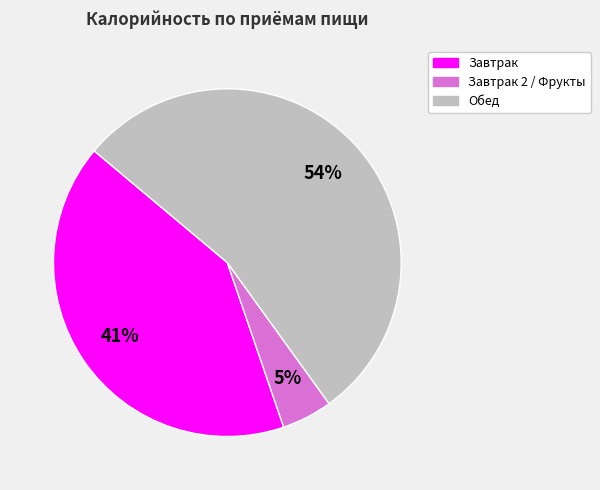

How many slices are in this pie chart?

3